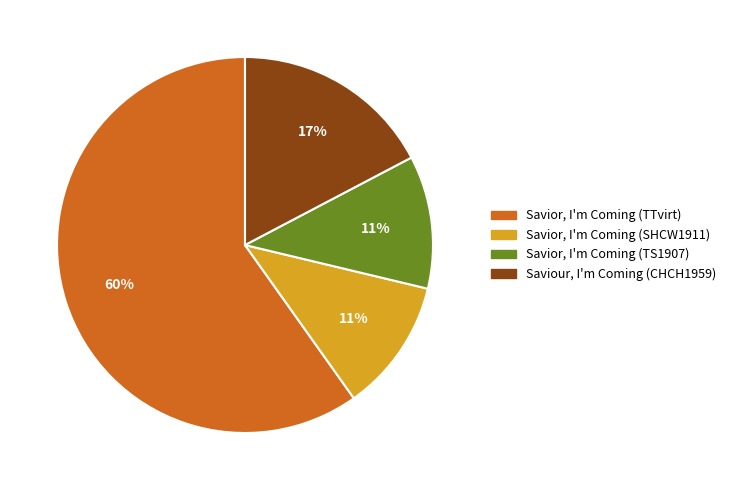

Count the number of slices in the pie.

4